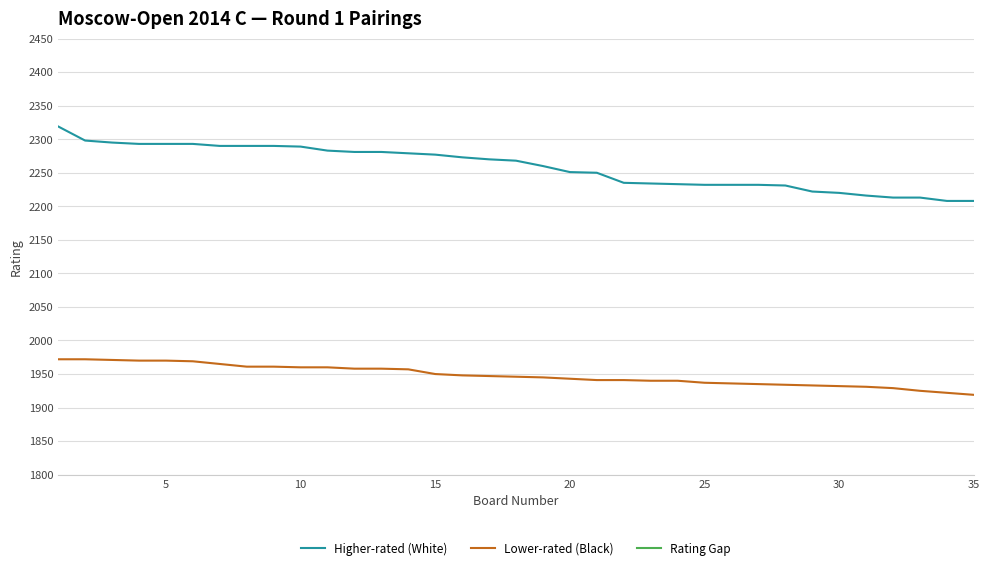

Reading left to right, extract all data points from this chart.

Higher-rated (White): 2319	2298	2295	2293	2293	2293	2290	2290	2290	2289	2283	2281	2281	2279	2277	2273	2270	2268	2260	2251	2250	2235	2234	2233	2232	2232	2232	2231	2222	2220	2216	2213	2213	2208	2208
Lower-rated (Black): 1972	1972	1971	1970	1970	1969	1965	1961	1961	1960	1960	1958	1958	1957	1950	1948	1947	1946	1945	1943	1941	1941	1940	1940	1937	1936	1935	1934	1933	1932	1931	1929	1925	1922	1919
Rating Gap: 347	326	324	323	323	324	325	329	329	329	323	323	323	322	327	325	323	322	315	308	309	294	294	293	295	296	297	297	289	288	285	284	288	286	289